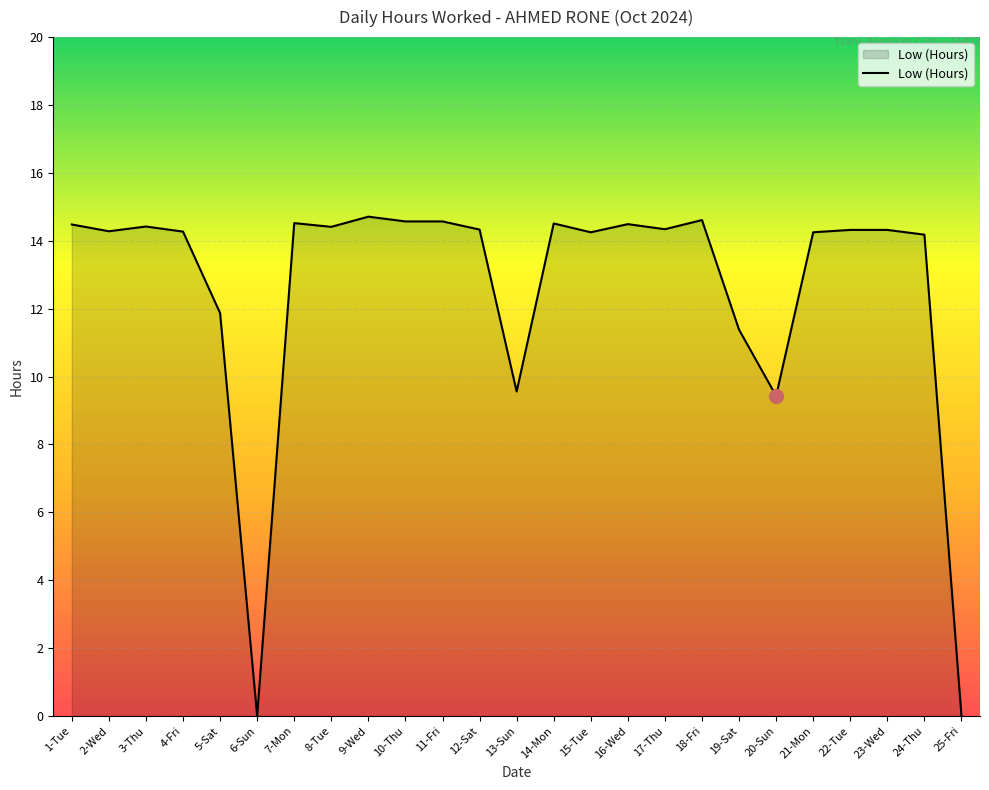

Is it true that the value at 1-Tue is 8.9?

False